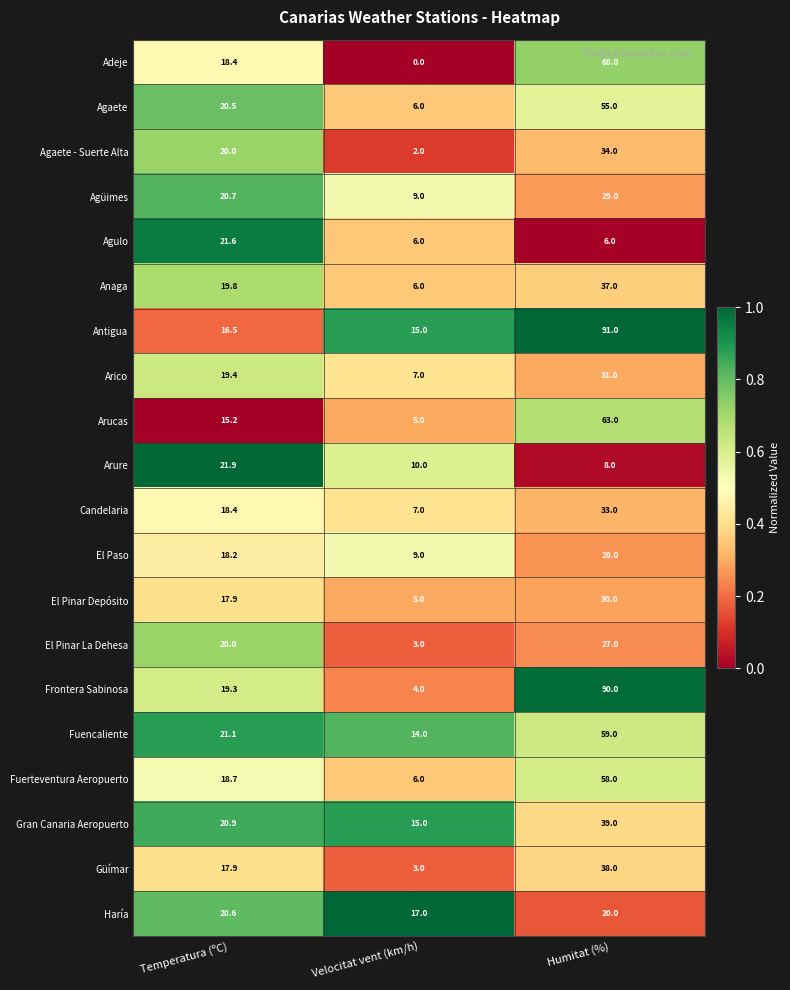

Which label corresponds to the smallest value in the chart?

Velocitat vent (km/h)